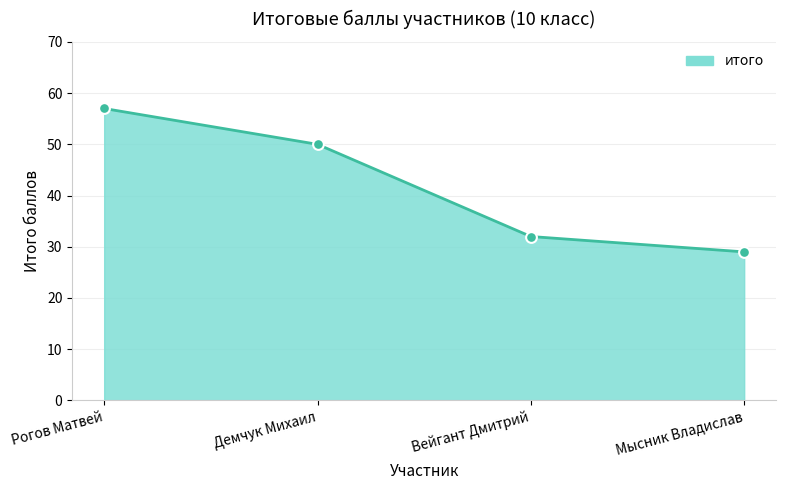

What is the ratio of the value at Вейгант Дмитрий to the value at Демчук Михаил?

0.6